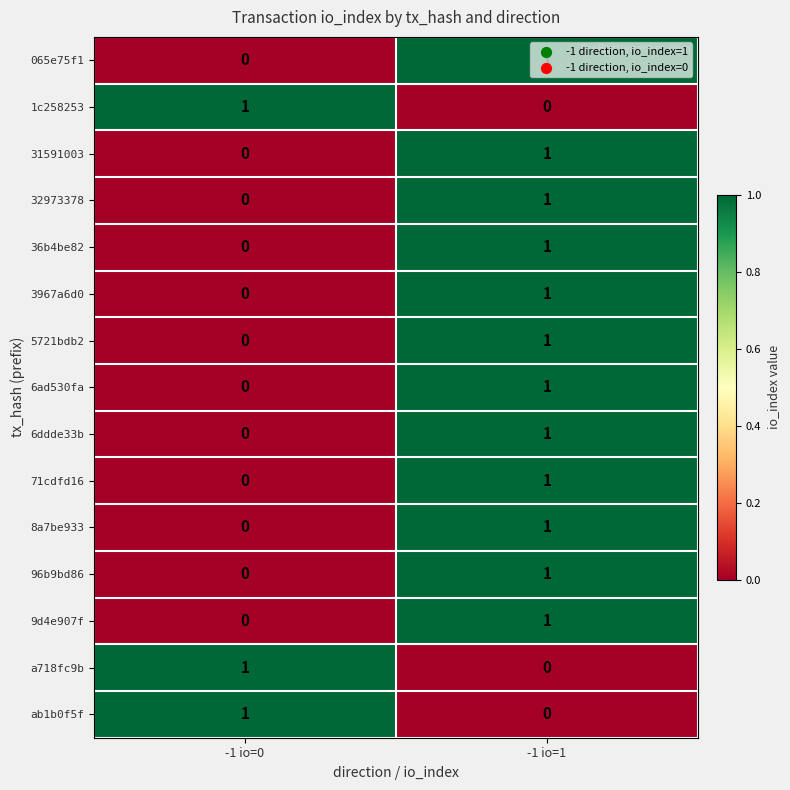

Rank the categories by 8a7be933 value from lowest to highest.

-1 io=0, -1 io=1